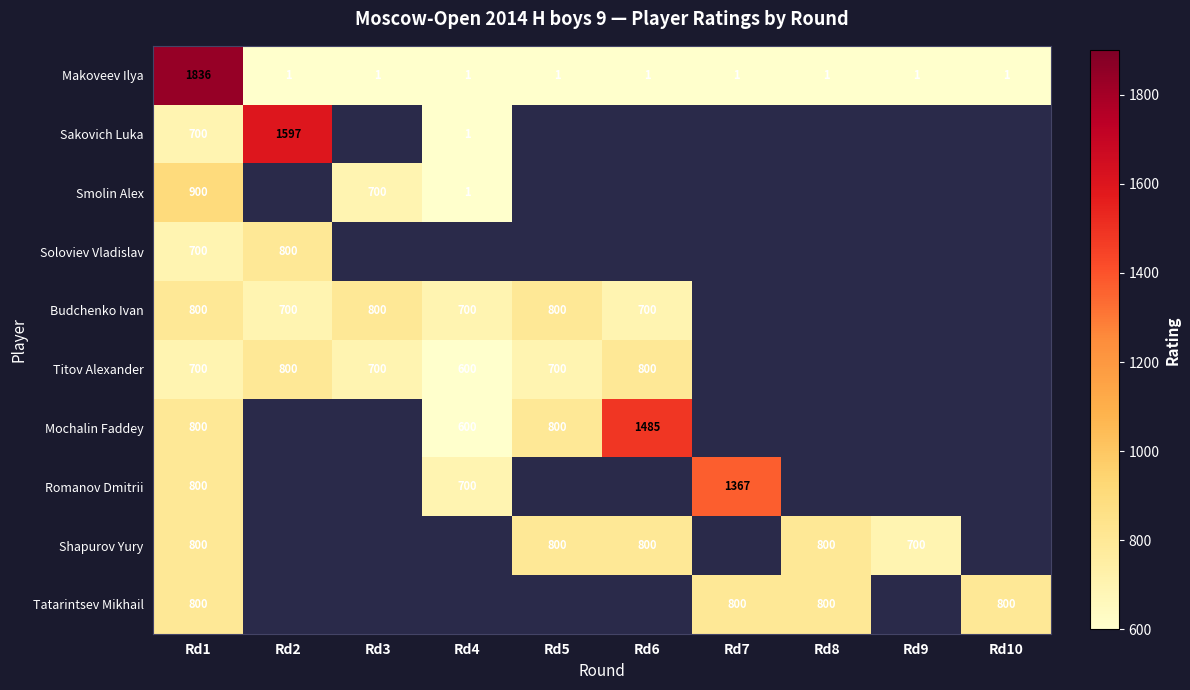

What is the sum of the Titov Alexander values at Rd6 and Rd2?

1600